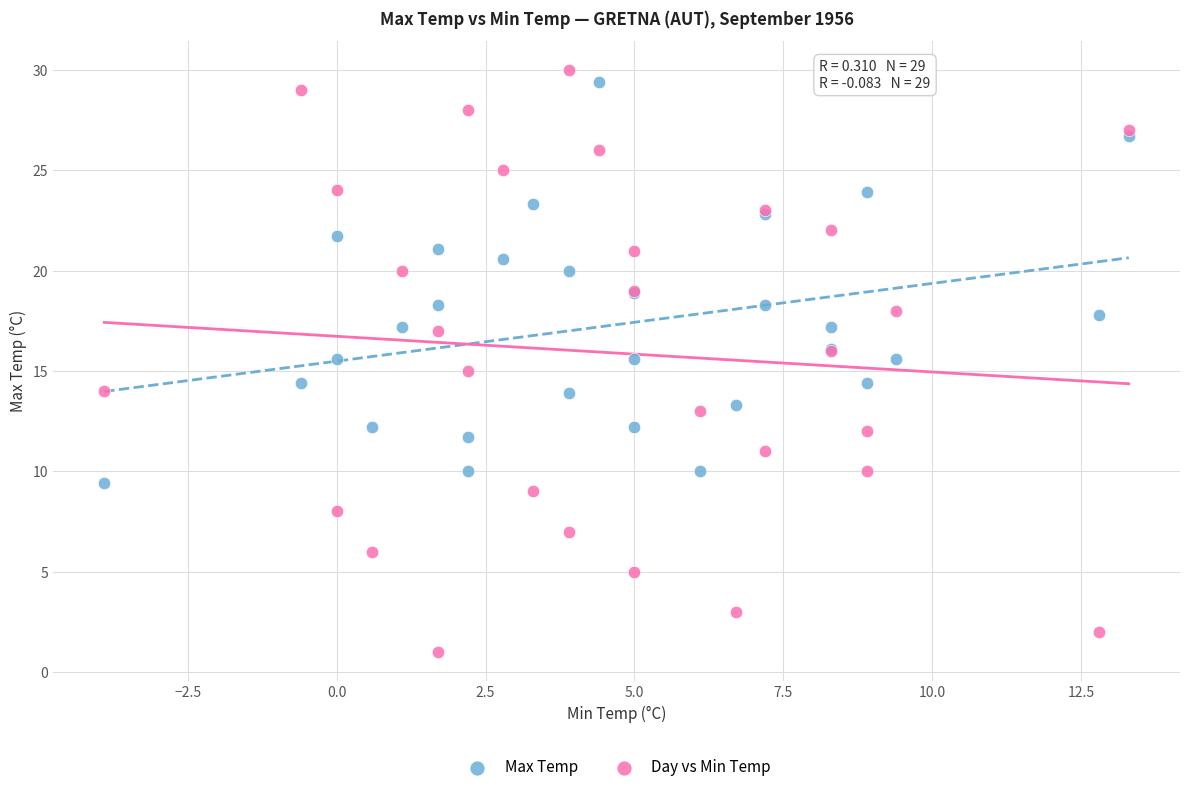

What are all the series names shown in the legend?

Max Temp, Day vs Min Temp